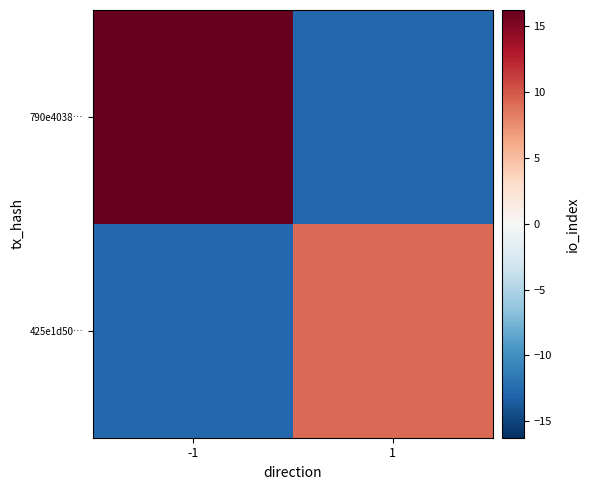

Reading right to left, what are all the values shown in this chart?

790e4038…: 1=-12.8	-1=16.2
425e1d50…: 1=9.2	-1=-12.8